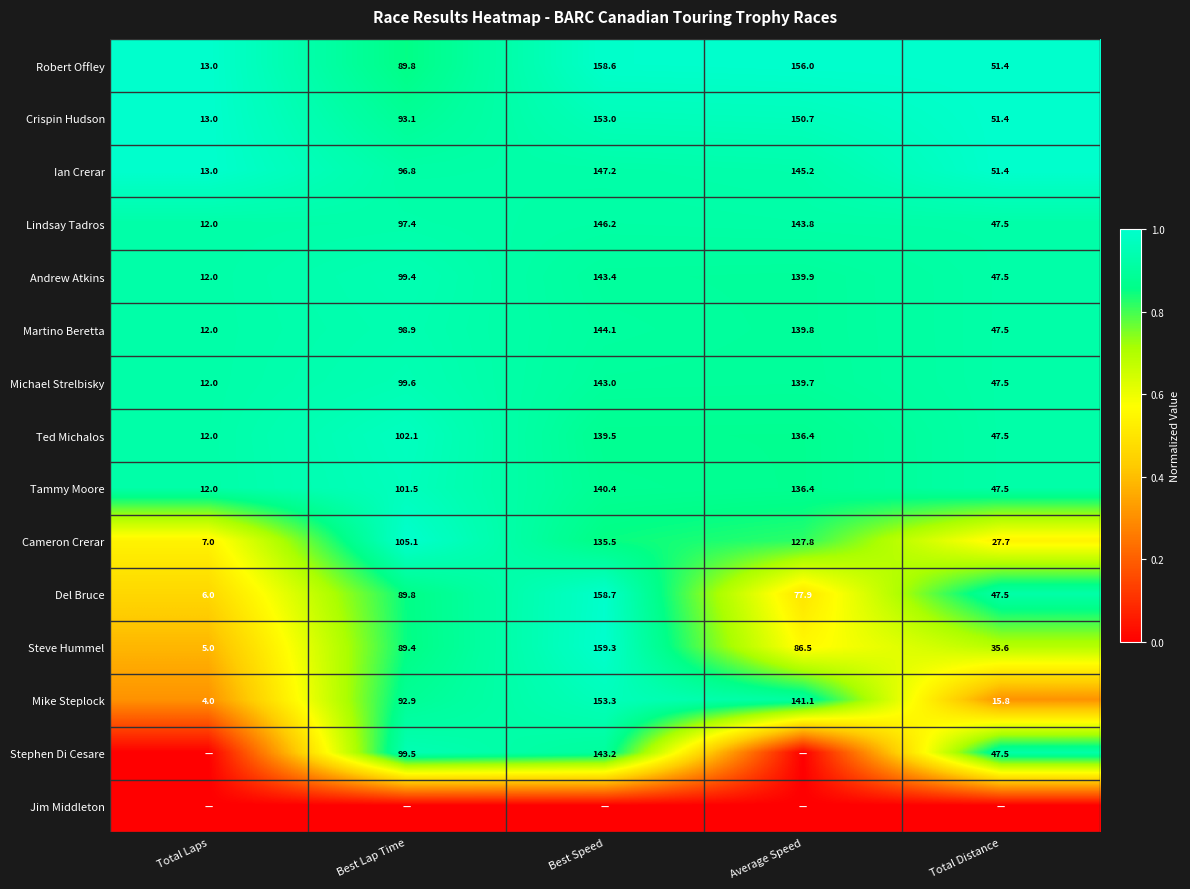

At which category is the sum across all series the highest?

Best Speed